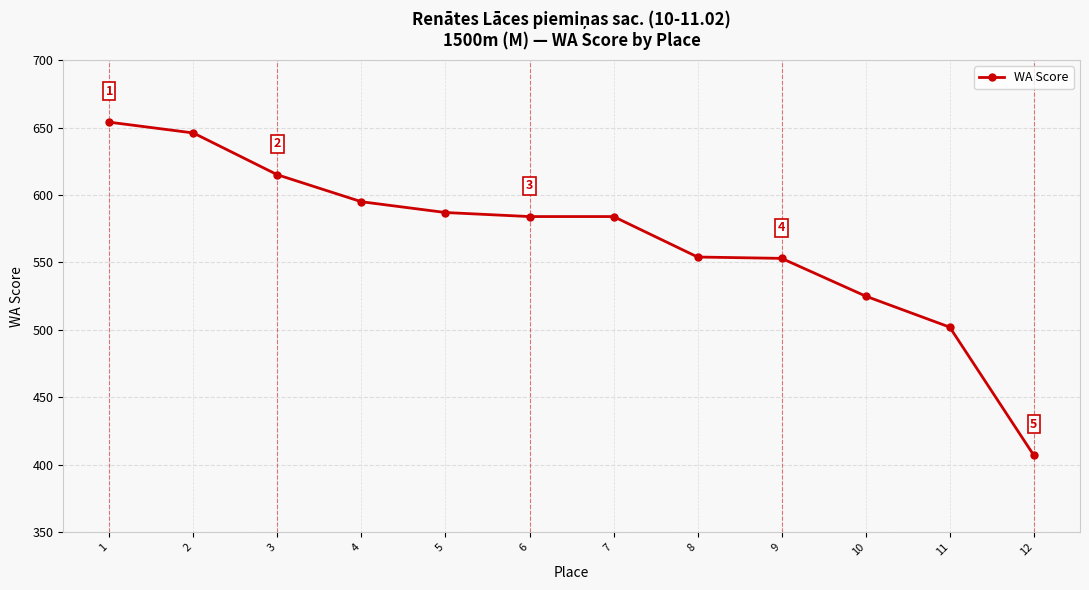

What is the sum of all values?

6806